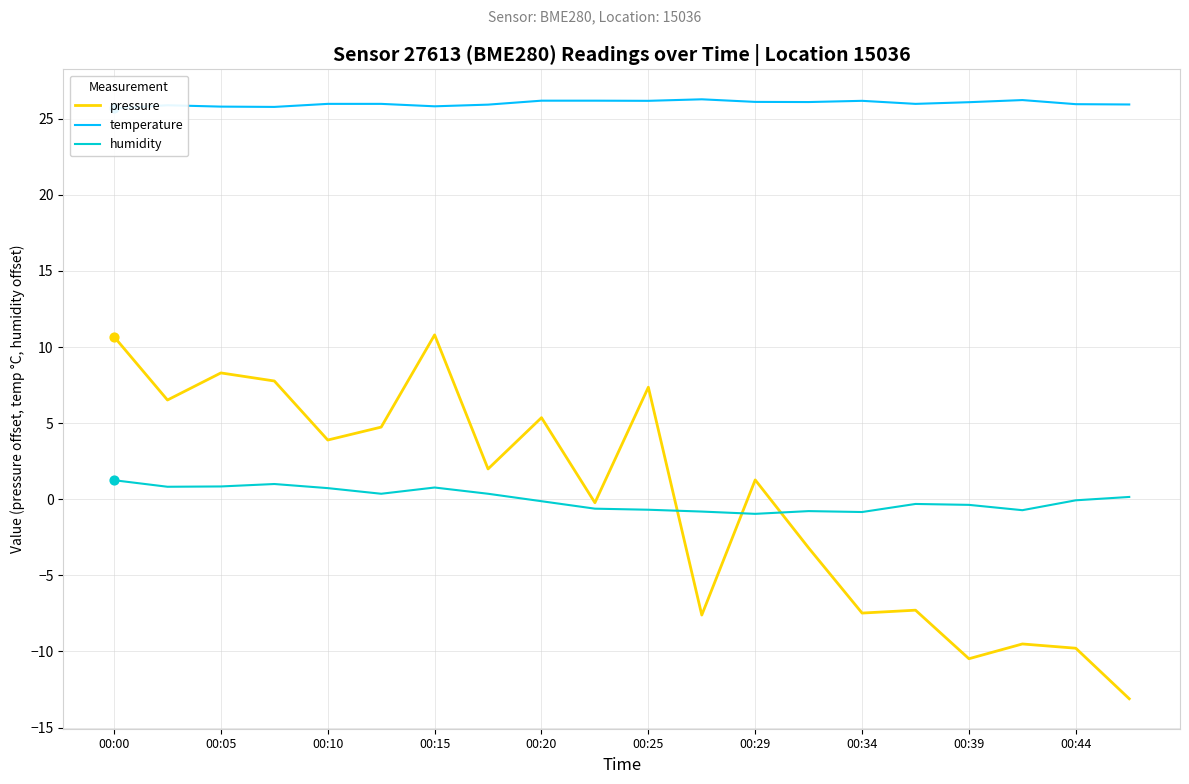

Which series has the largest total across all categories?

temperature